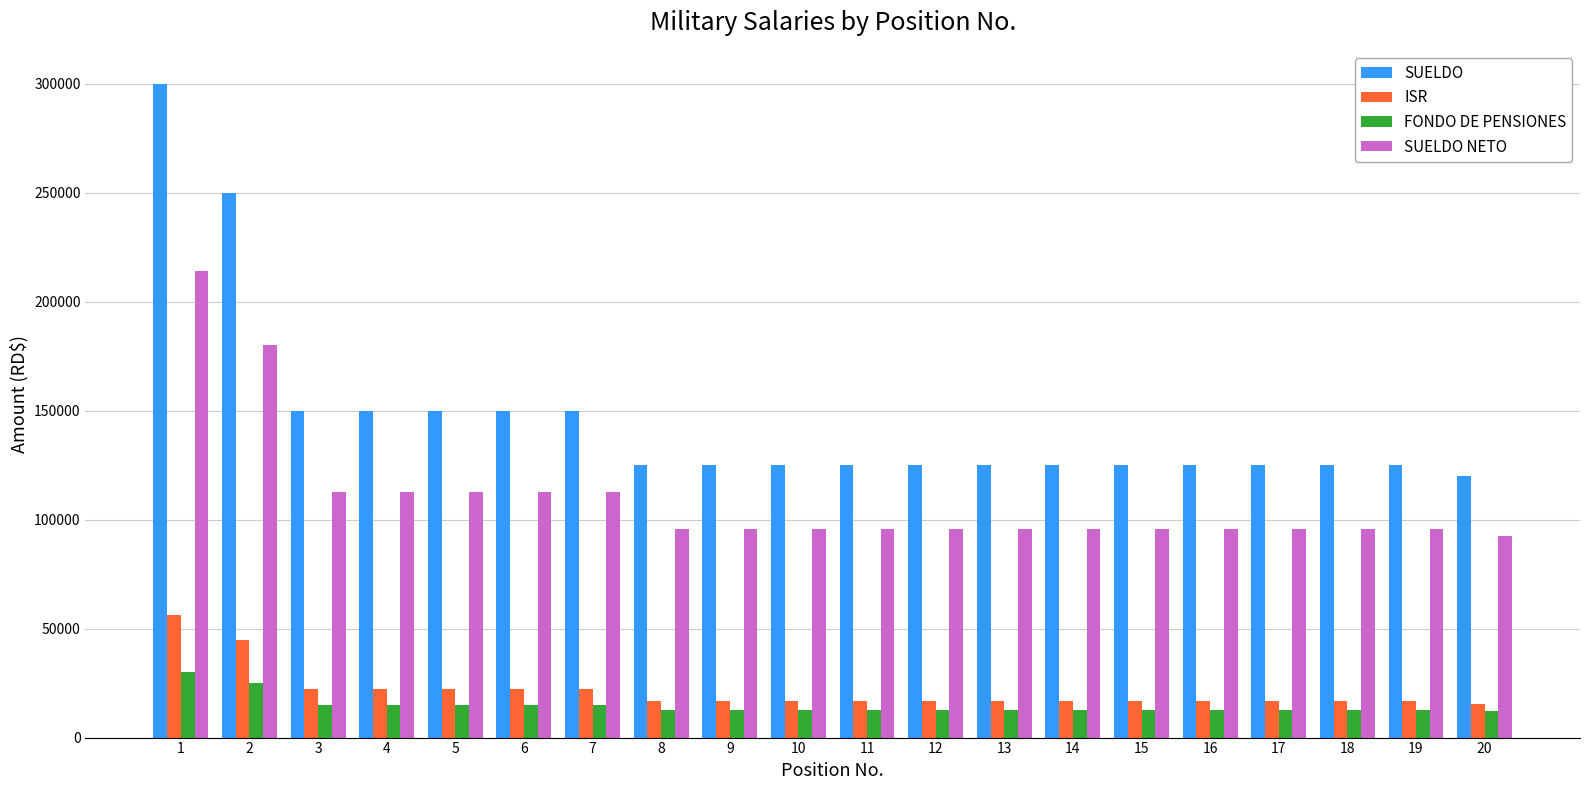

What is the total value across all series at 12?

250000.0